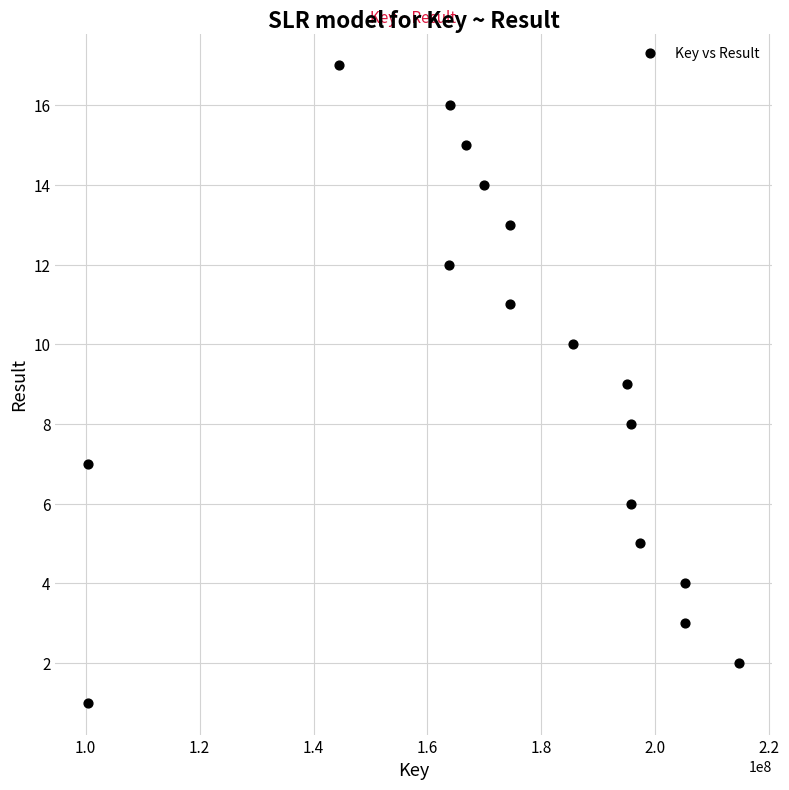

What is the range of X values (max minus min)?

114288995